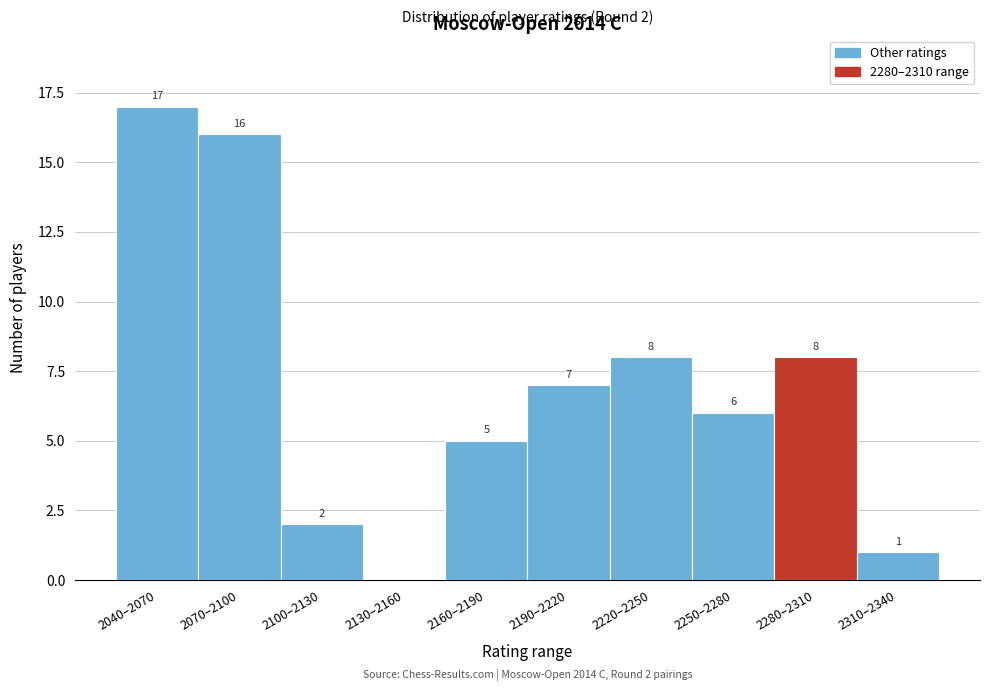

Reading left to right, what are all the values shown in this chart?

2040–2070=17	2070–2100=16	2100–2130=2	2130–2160=0	2160–2190=5	2190–2220=7	2220–2250=8	2250–2280=6	2280–2310=8	2310–2340=1